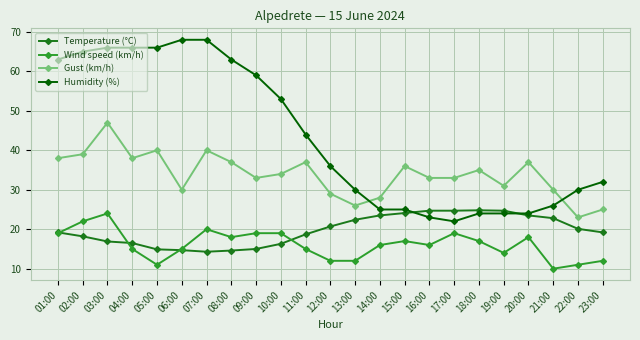

What is the value of the Gust (km/h) point at the 22nd from the left?

23.0